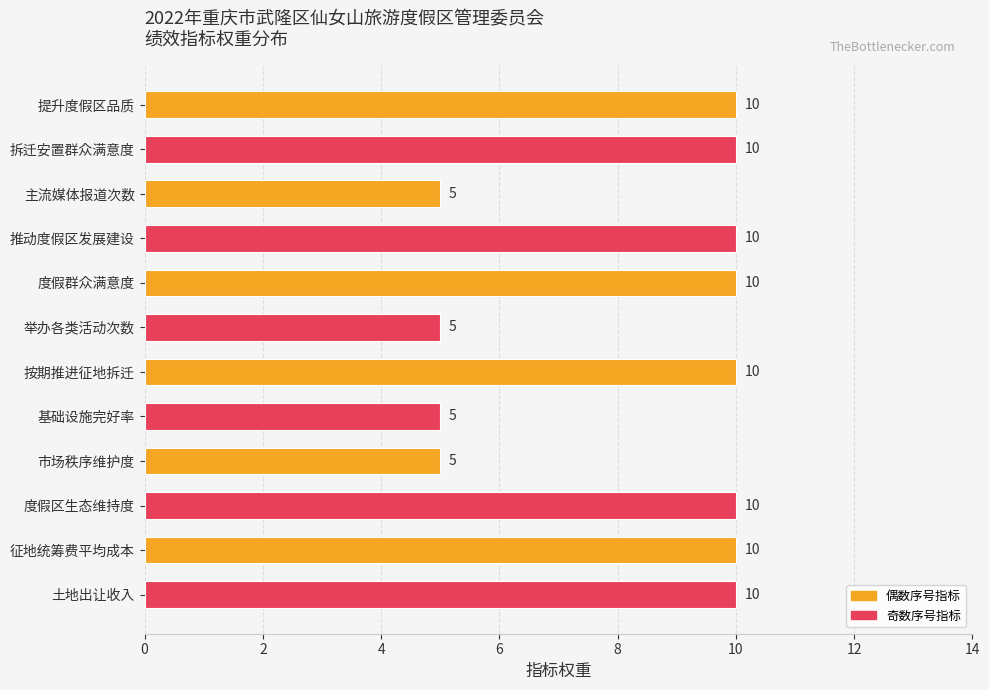

Are the bars grouped side by side (vs. stacked)?

No